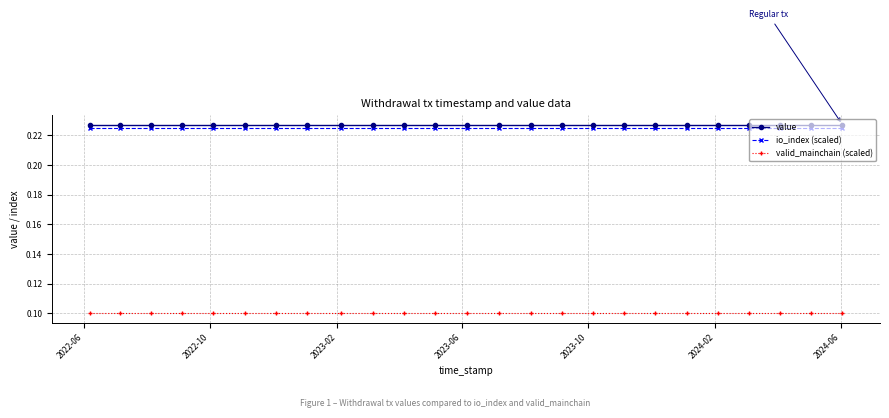

List the series in order of their peak value, highest first.

value, io_index (scaled), valid_mainchain (scaled)